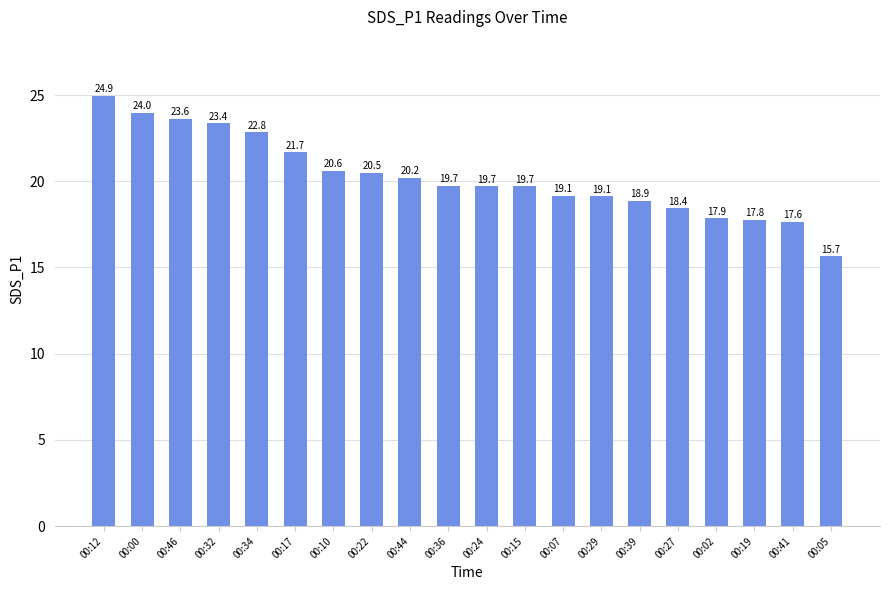

Between 00:39 and 00:17, which is larger?

00:17